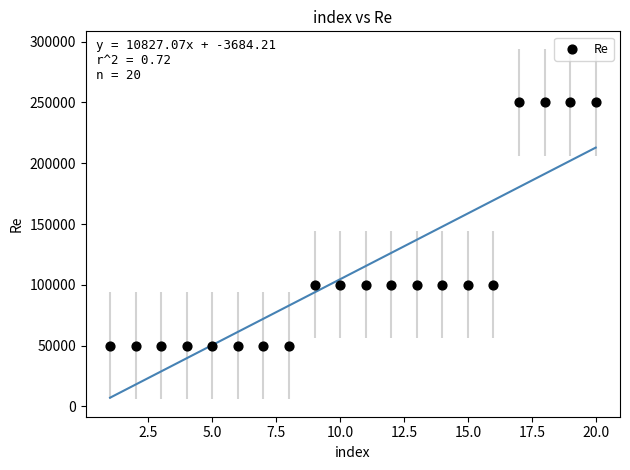

What is the range of Y values (max minus min)?

200000